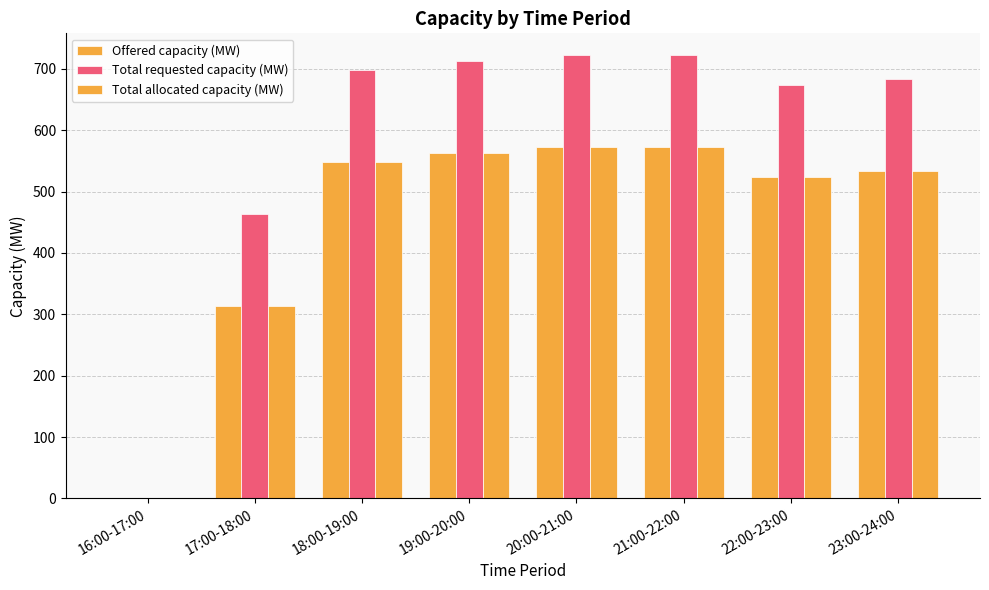

Reading right to left, extract all data points from this chart.

Offered capacity (MW): 23:00-24:00=533	22:00-23:00=524	21:00-22:00=572	20:00-21:00=572	19:00-20:00=563	18:00-19:00=548	17:00-18:00=314	16:00-17:00=0
Total requested capacity (MW): 23:00-24:00=683	22:00-23:00=674	21:00-22:00=722	20:00-21:00=722	19:00-20:00=713	18:00-19:00=698	17:00-18:00=464	16:00-17:00=0
Total allocated capacity (MW): 23:00-24:00=533	22:00-23:00=524	21:00-22:00=572	20:00-21:00=572	19:00-20:00=563	18:00-19:00=548	17:00-18:00=314	16:00-17:00=0